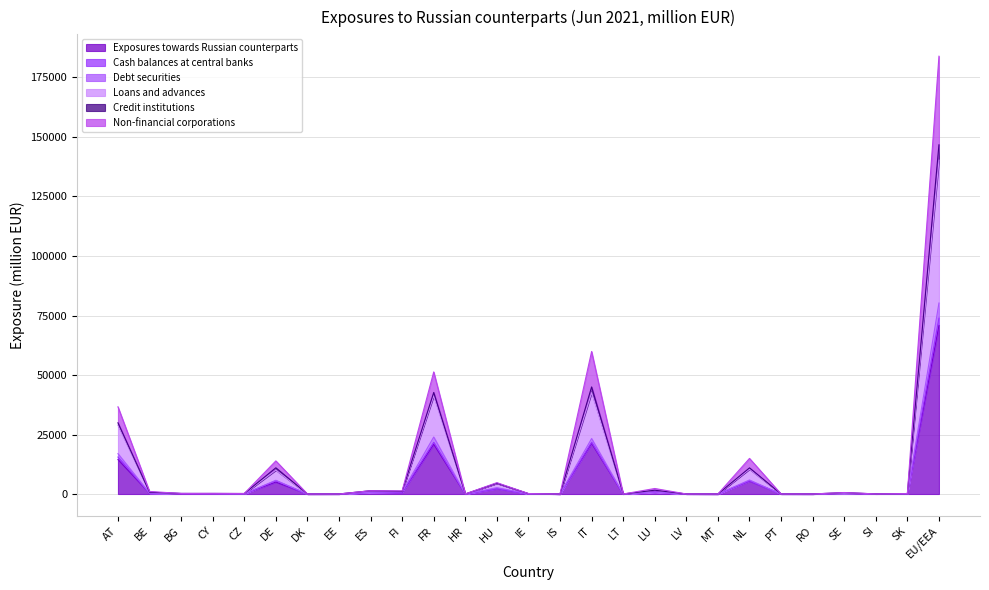

True or false: Loans and advances has more than 2 interior local peaks.

True